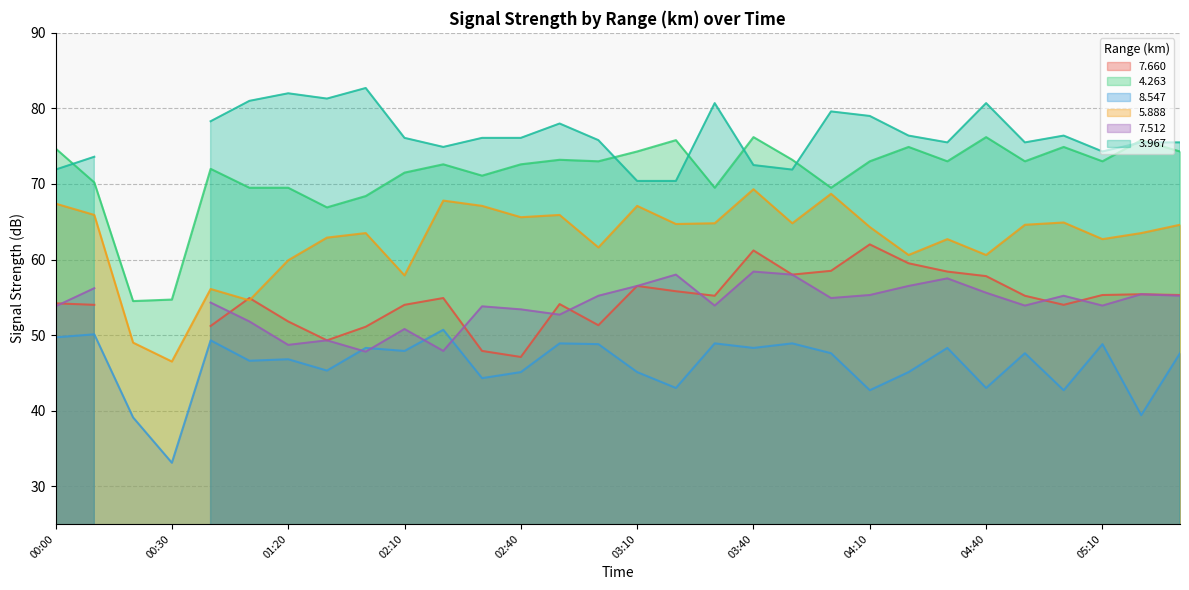

At which category is the sum across all series the highest?

03:40